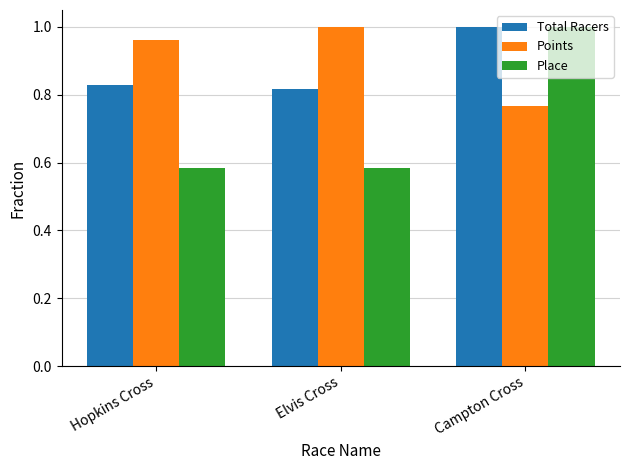

Which series has the widest spread of values?

Place